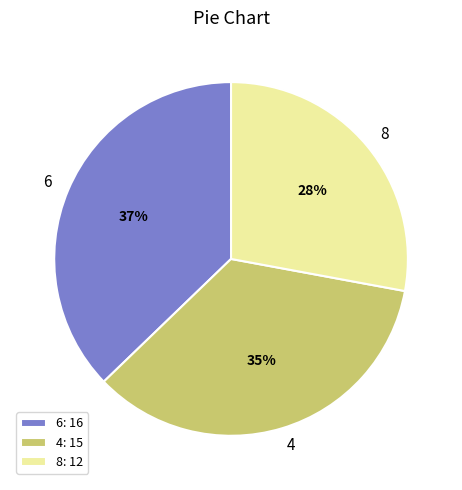

Count the number of slices in the pie.

3